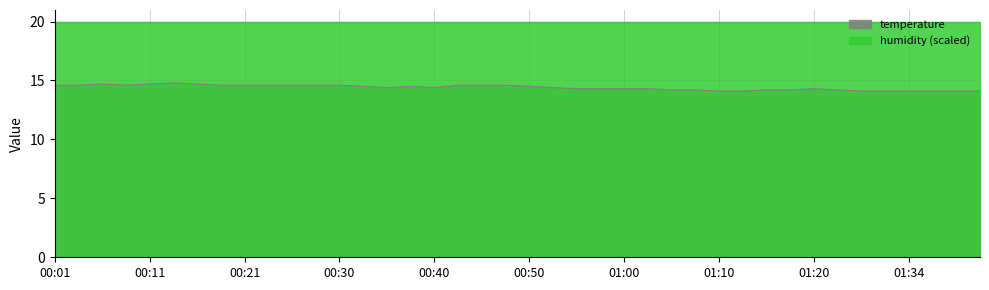

Count the values in the range 14 to 15.

40